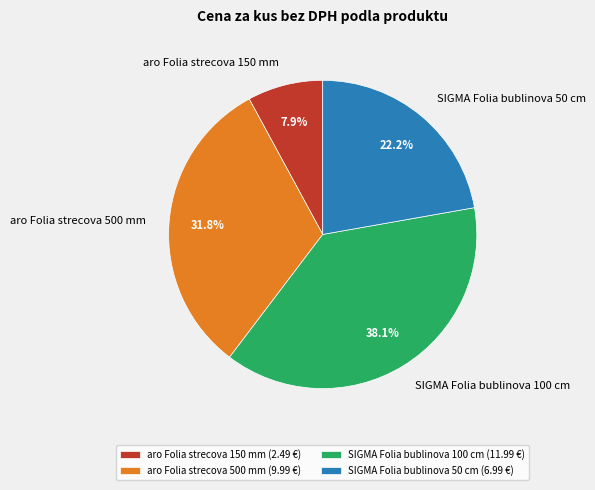

Combined, do aro Folia strecova 500 mm and SIGMA Folia bublinova 100 cm account for over 50%?

Yes